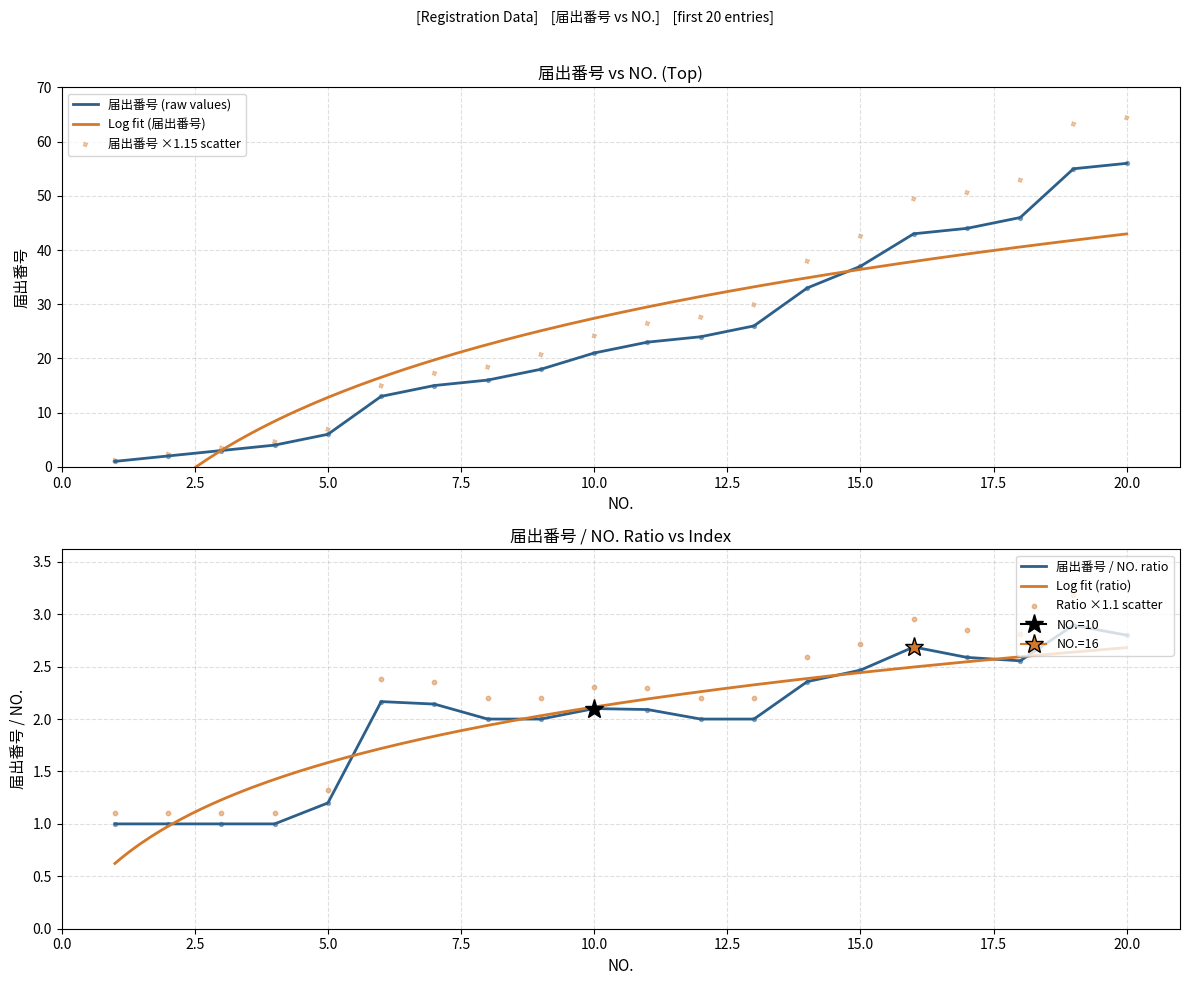

At which category is the sum across all series the highest?

20